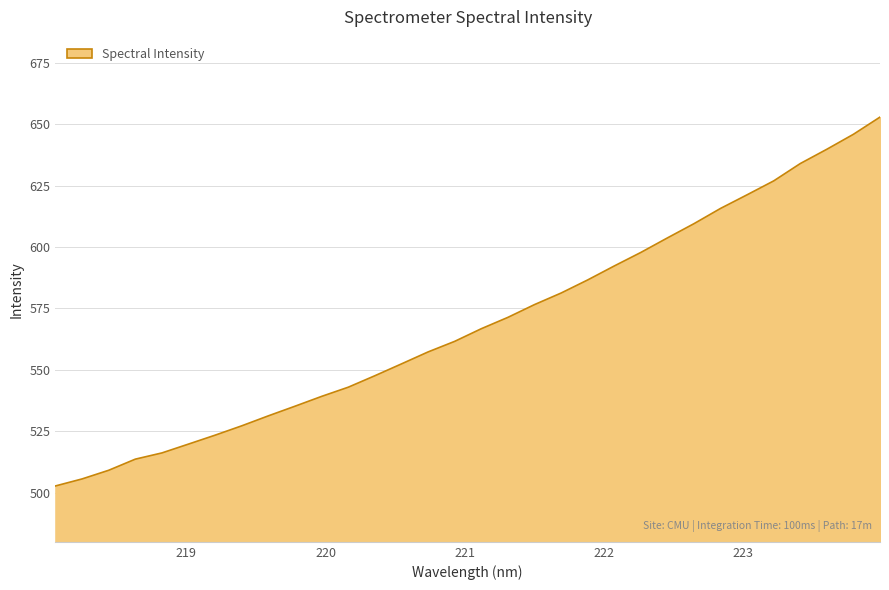

What is the difference between the maximum and minimum values?

150.2